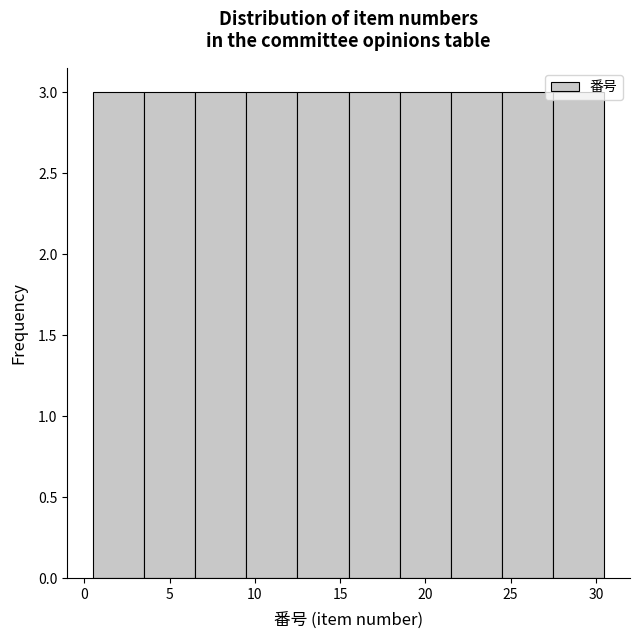

Reading left to right, list every bar in this chart as the range it spans on the x-axis followed by its height. The values are not printed on the chart, so give them approximately, as read against the axis.

0.5 to 3.5: 3
3.5 to 6.5: 3
6.5 to 9.5: 3
9.5 to 12.5: 3
12.5 to 15.5: 3
15.5 to 18.5: 3
18.5 to 21.5: 3
21.5 to 24.5: 3
24.5 to 27.5: 3
27.5 to 30.5: 3